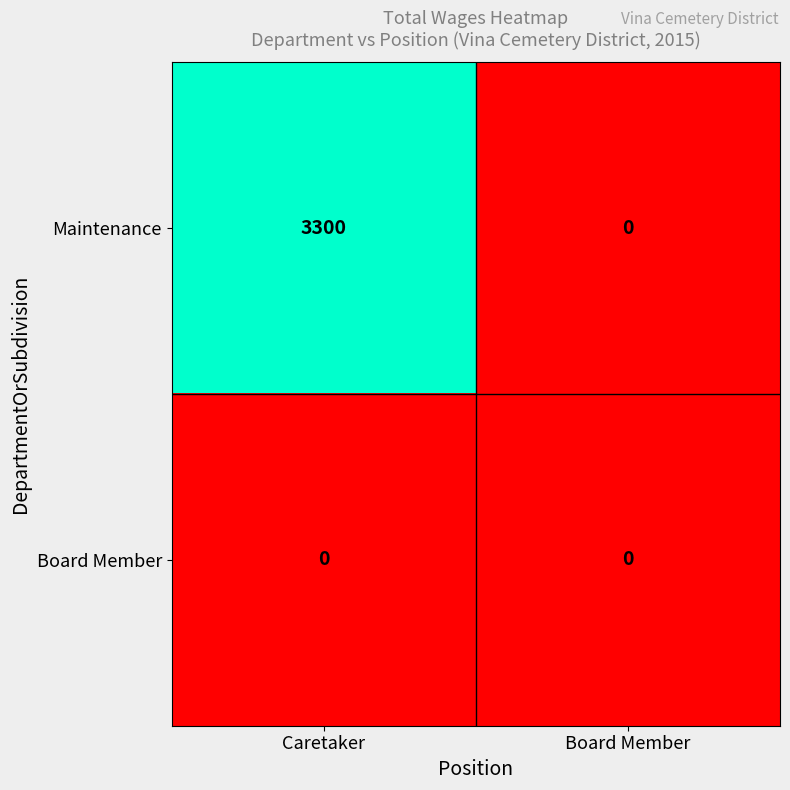

Read the Maintenance value at Caretaker, to the nearest 50.

3300